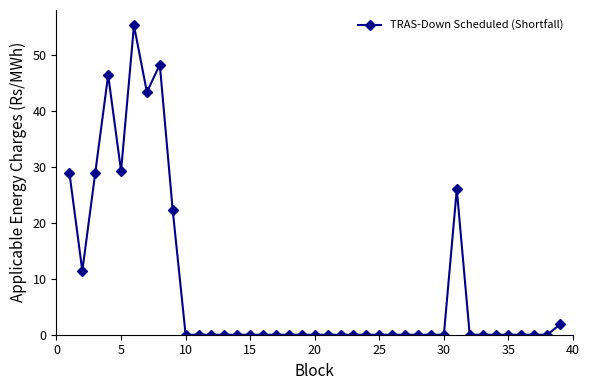

What is the maximum value shown in the chart?

55.3